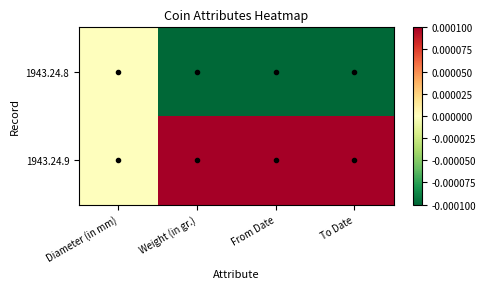

How many distinct data groups are displayed?

2